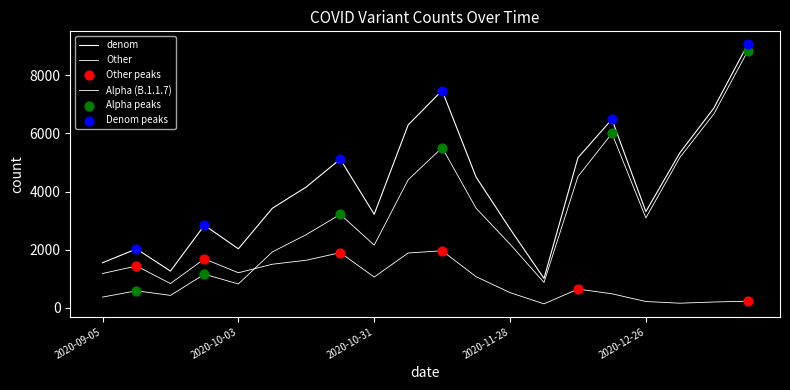

How many lines are shown in the chart?

3